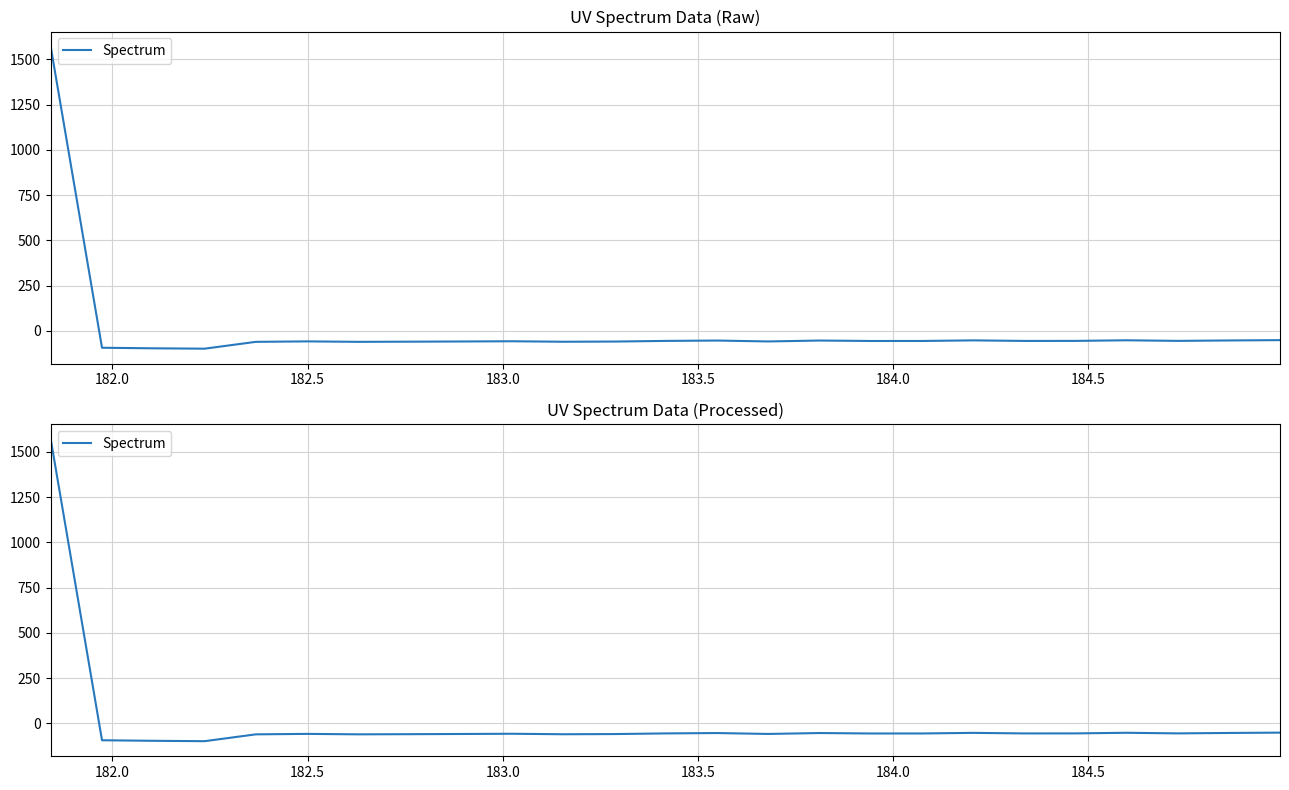

Is it true that the value at 182.0 is -93.5?

True